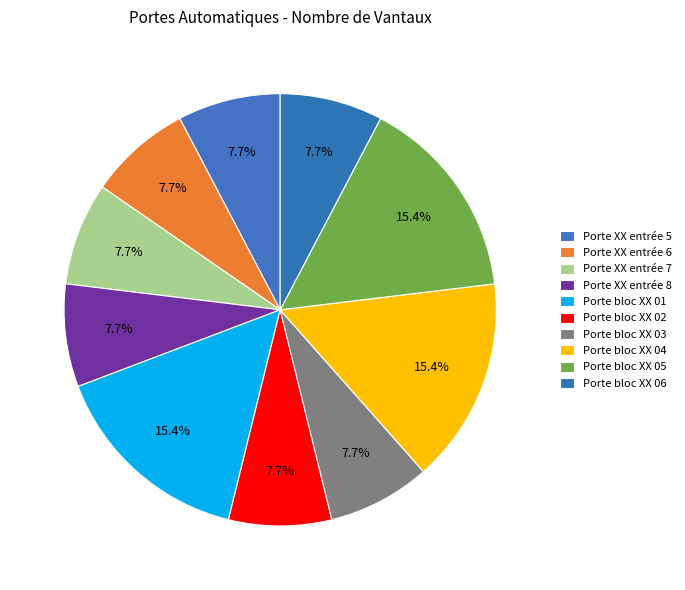

Which category has the smallest portion of the pie?

Porte XX entrée 5